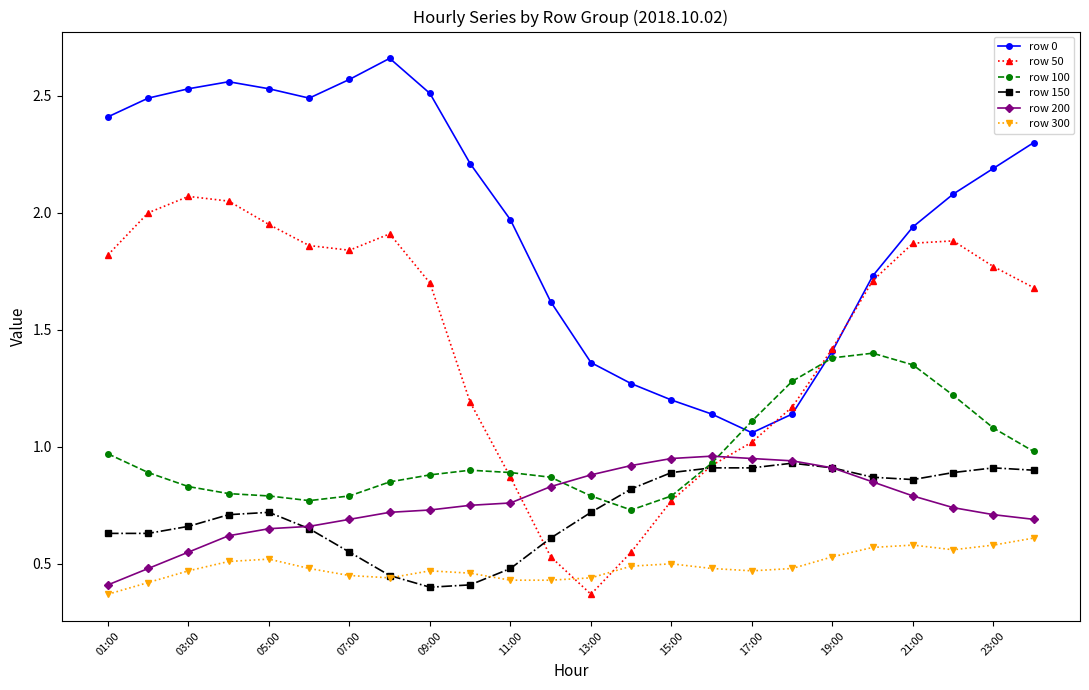

True or false: row 50 and row 200 cross at least once.

True